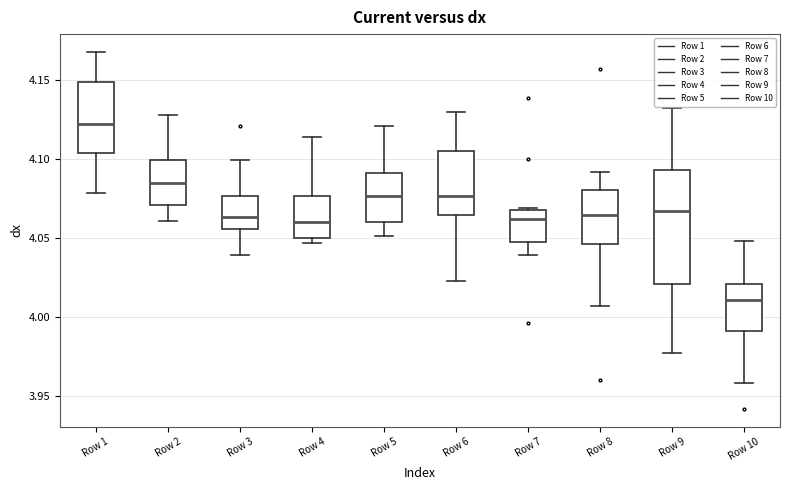

Which box's median line is the highest?

Row 1